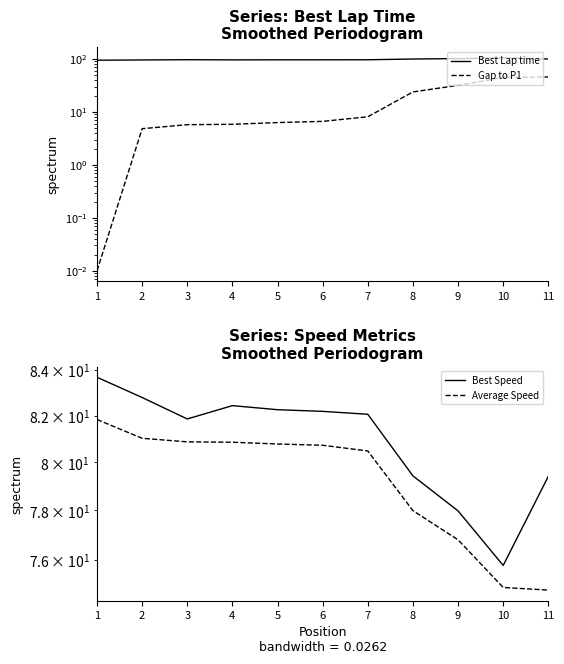

Between 1 and 7, which is larger?

7